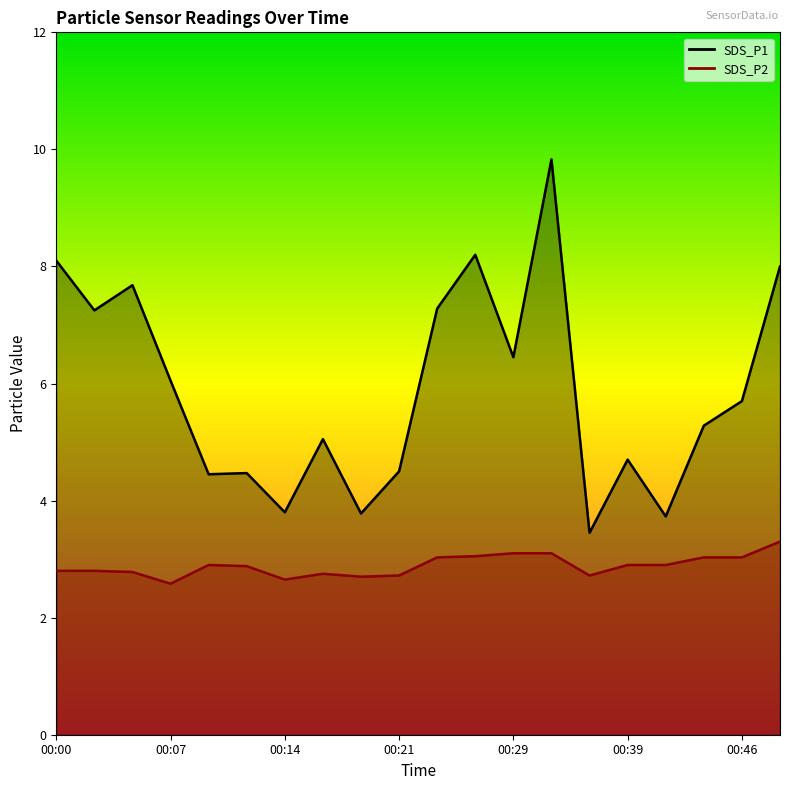

What is the value of the SDS_P2 point at the 11th from the left?

3.0